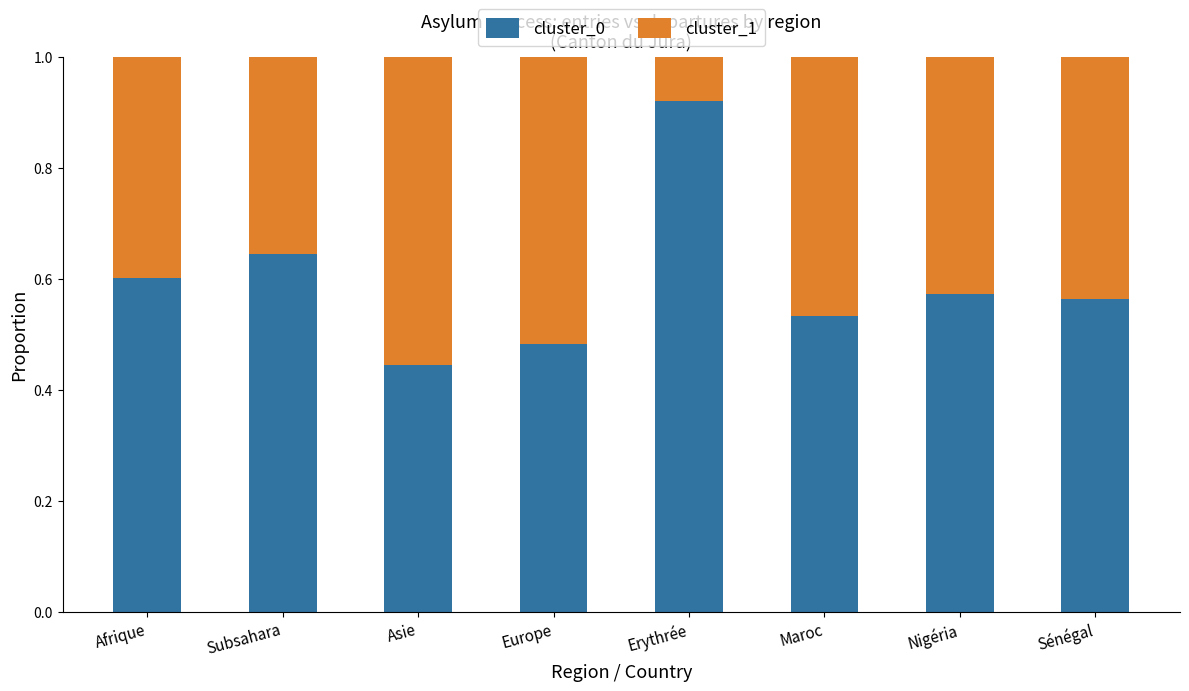

Is it true that cluster_0 equals 0.1 at Europe?

False